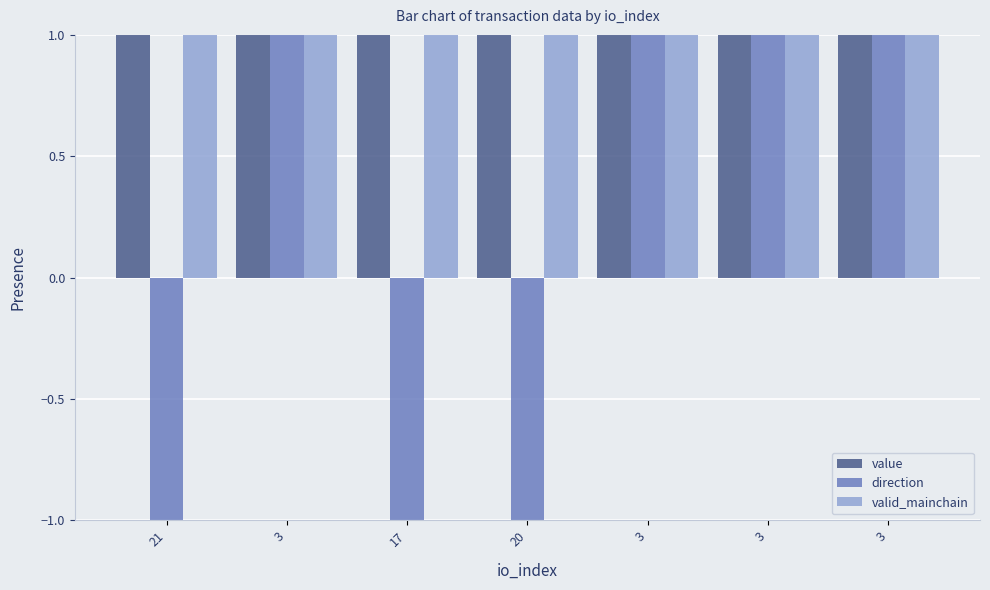

True or false: value has a value of 22.1 at 21.

False